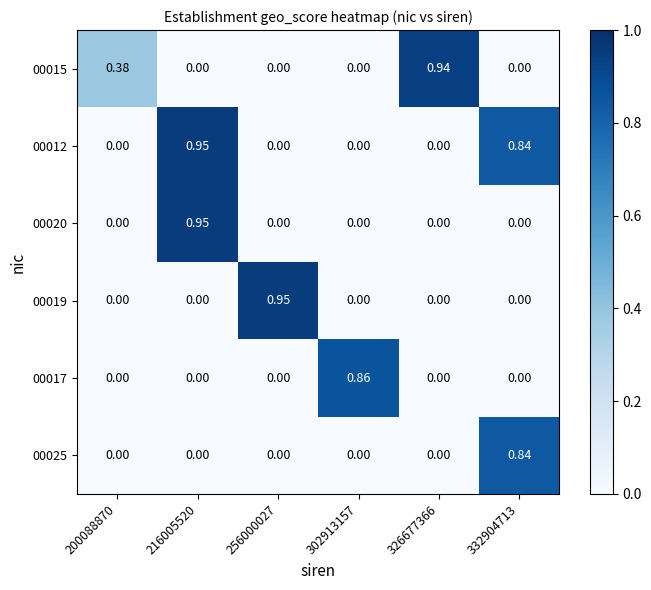

Count the number of data series in this chart.

6